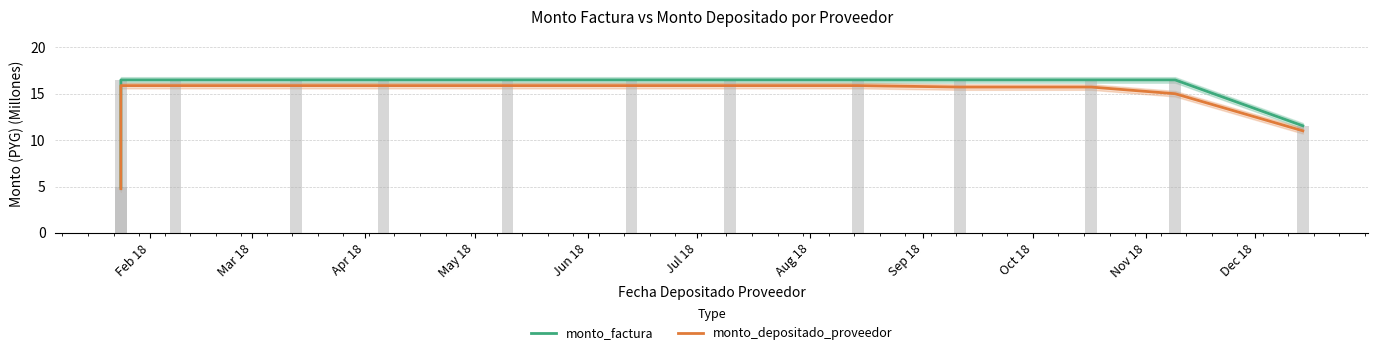

What is the greatest value displayed?

16.5